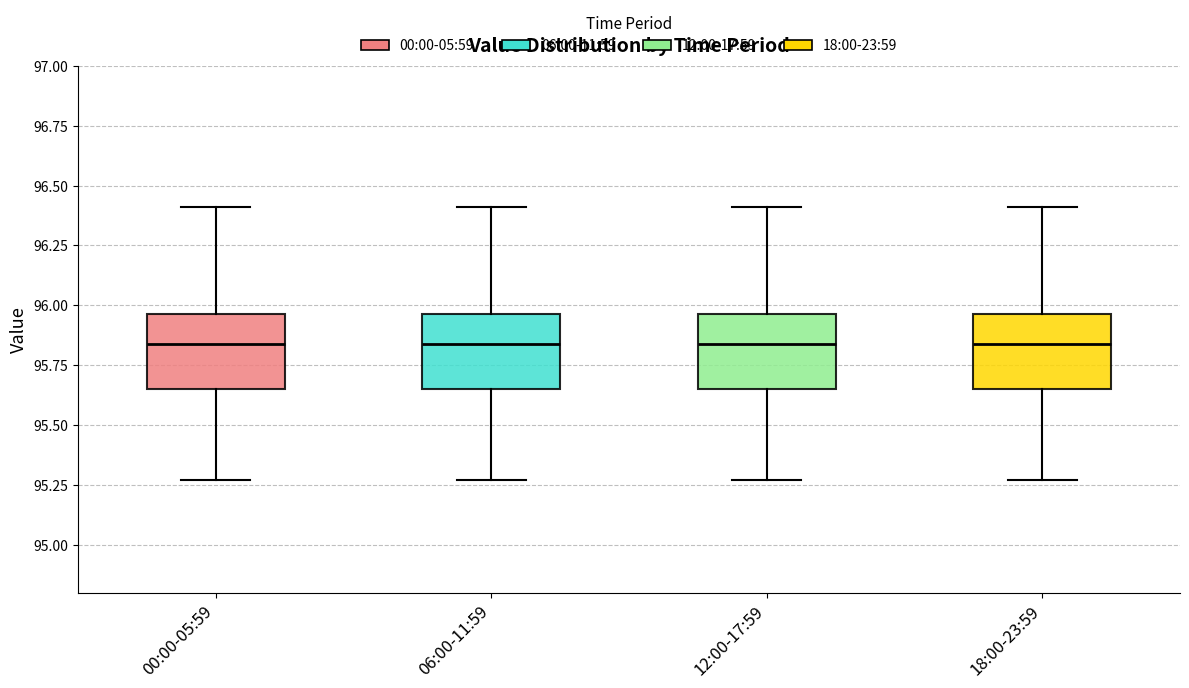

Reading left to right, read every box against the y-axis: the position of its median line, the range the box covers, and the ends of its whiskers. The values are not printed on the chart, so give them approximately, as read against the axis.

00:00-05:59: median 95.85, box 95.65 to 95.95, whiskers 95.25 to 96.40
06:00-11:59: median 95.85, box 95.65 to 95.95, whiskers 95.25 to 96.40
12:00-17:59: median 95.85, box 95.65 to 95.95, whiskers 95.25 to 96.40
18:00-23:59: median 95.85, box 95.65 to 95.95, whiskers 95.25 to 96.40